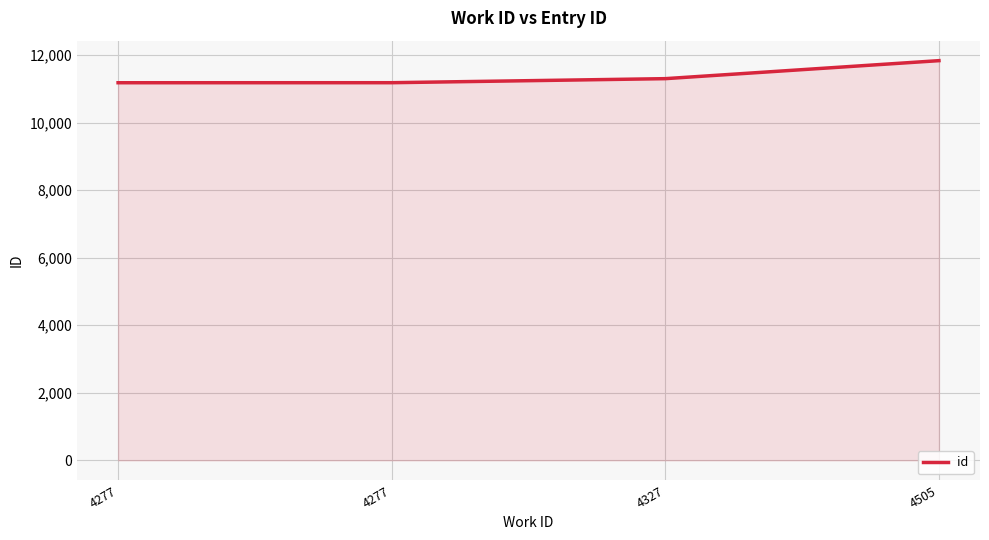

Does the chart display data point markers on the line(s)?

No